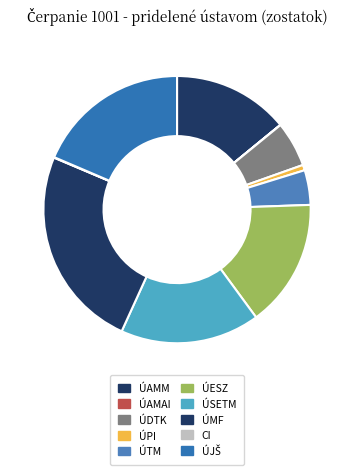

How many slices are in this pie chart?

10